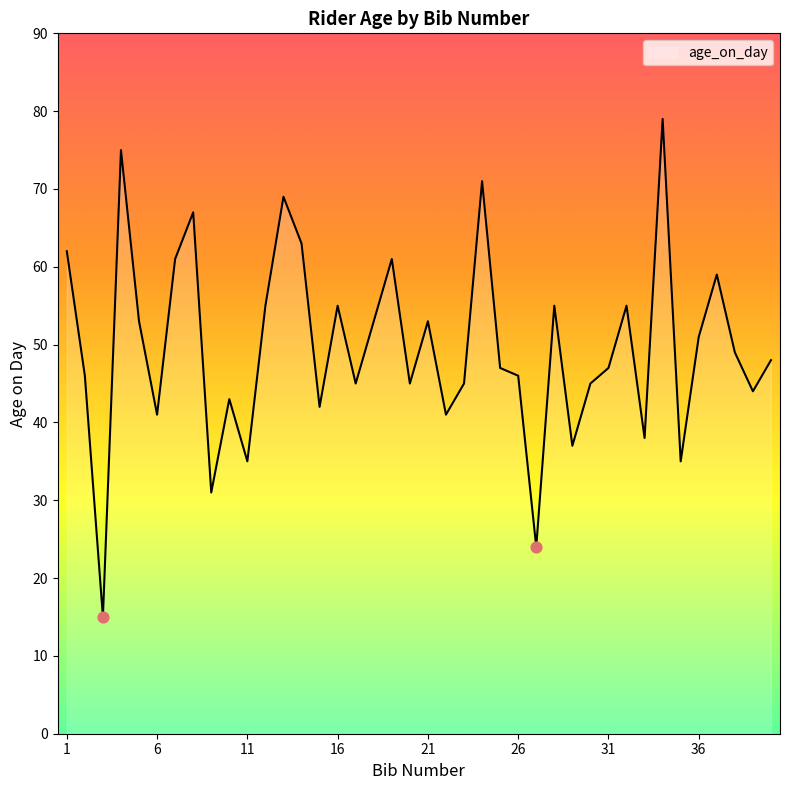

What is the difference between the maximum and minimum values?

64